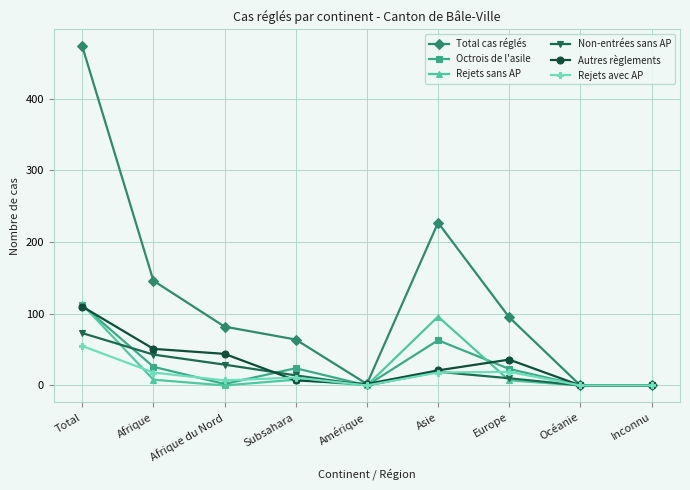

What is the maximum value shown in the chart?

473